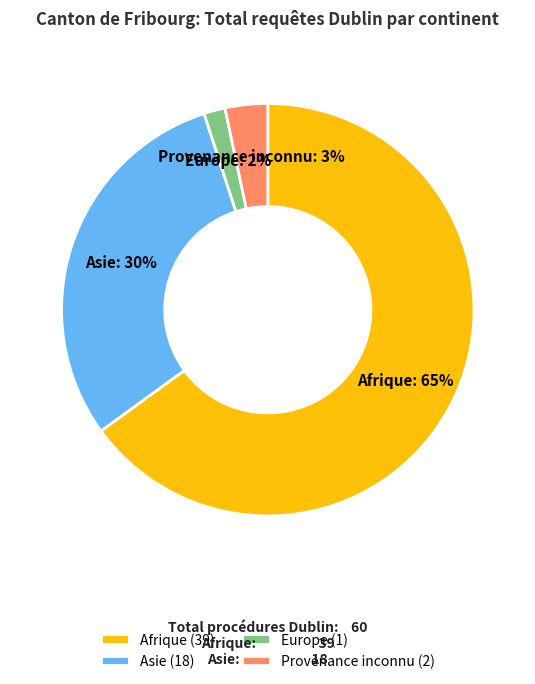

True or false: Asie accounts for 30% of the total.

True